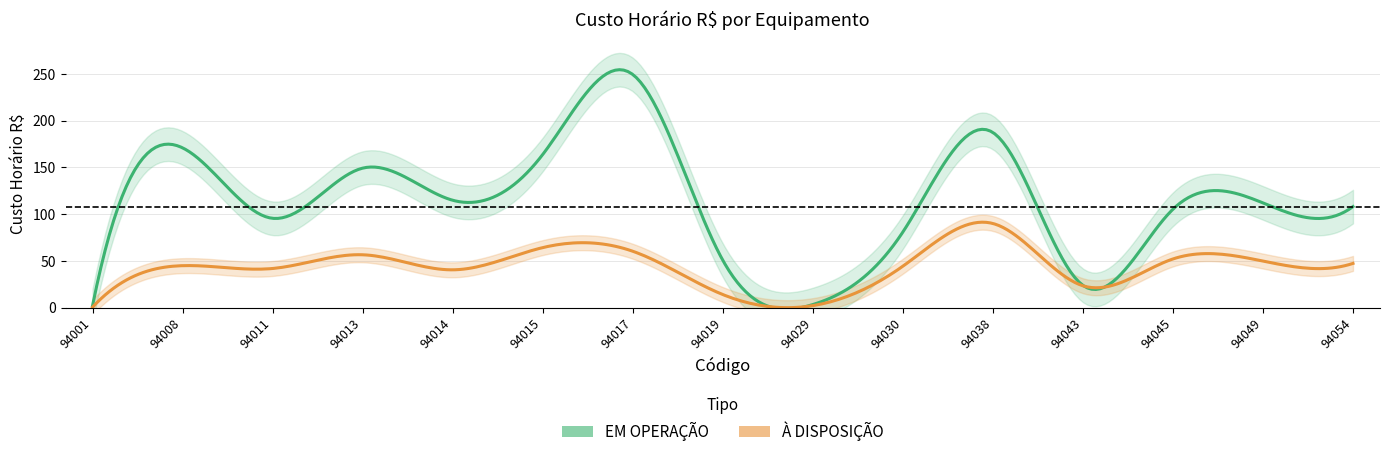

Does the chart display data point markers on the line(s)?

No